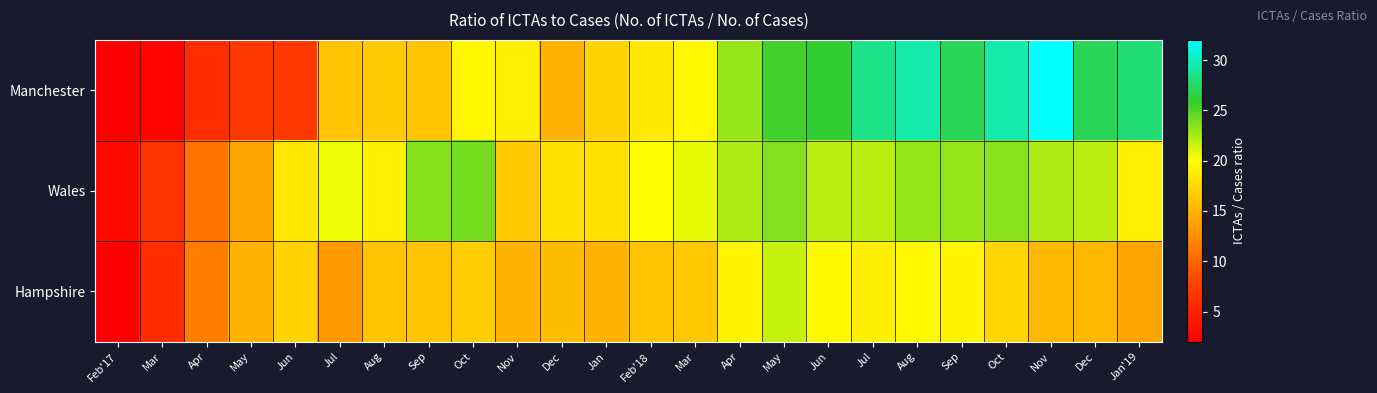

Between Dec and Apr, which is larger?

Dec